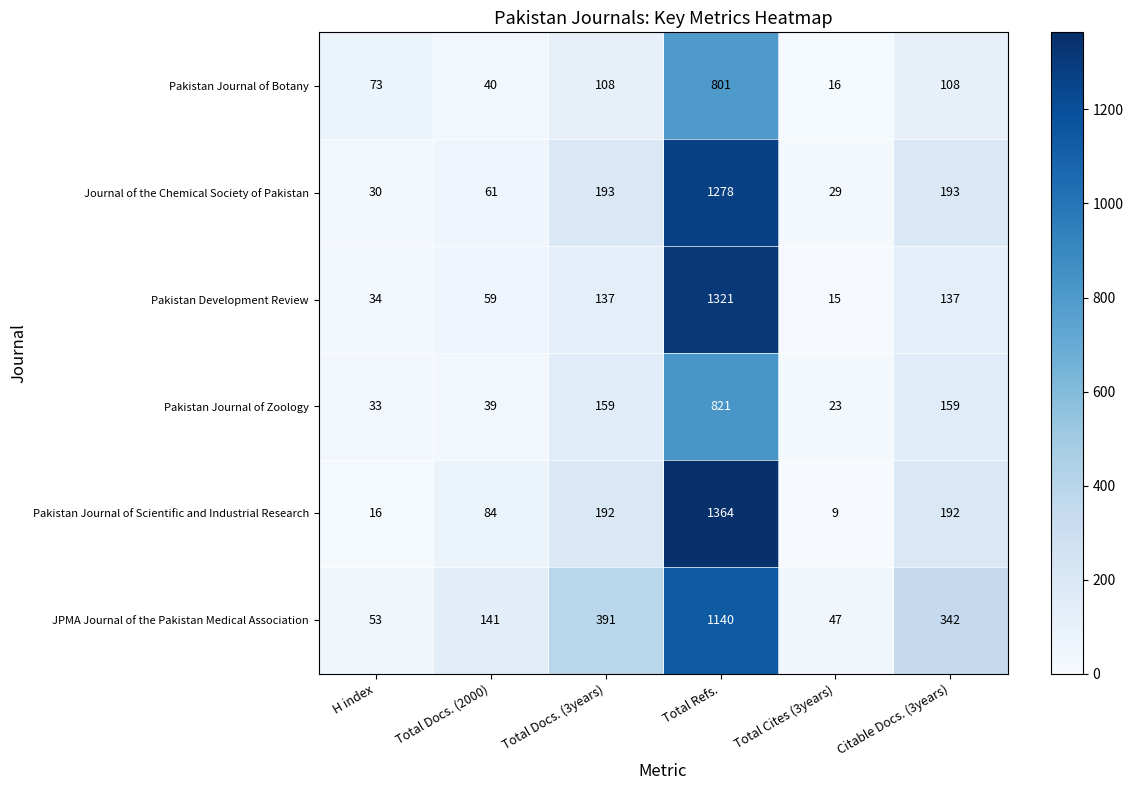

What is the difference between the maximum and minimum values in the Pakistan Journal of Scientific and Industrial Research series?

1355